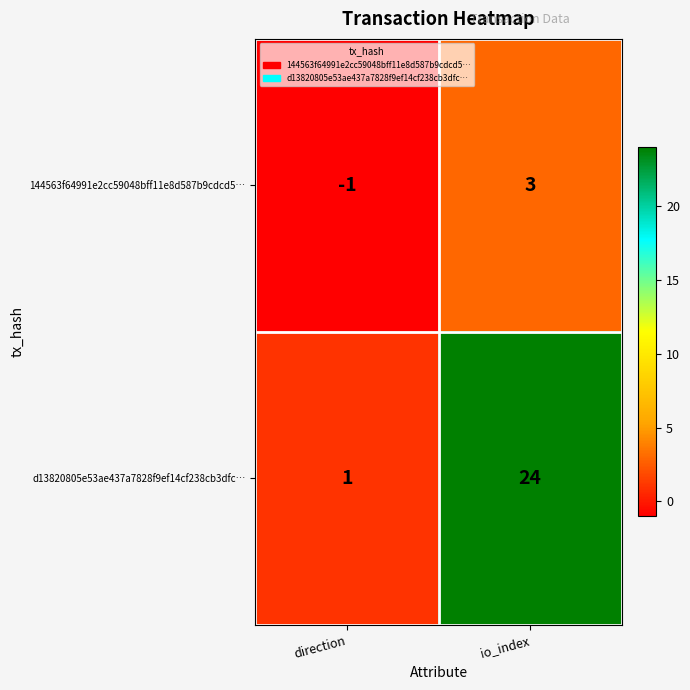

What is the maximum value shown in the chart?

24